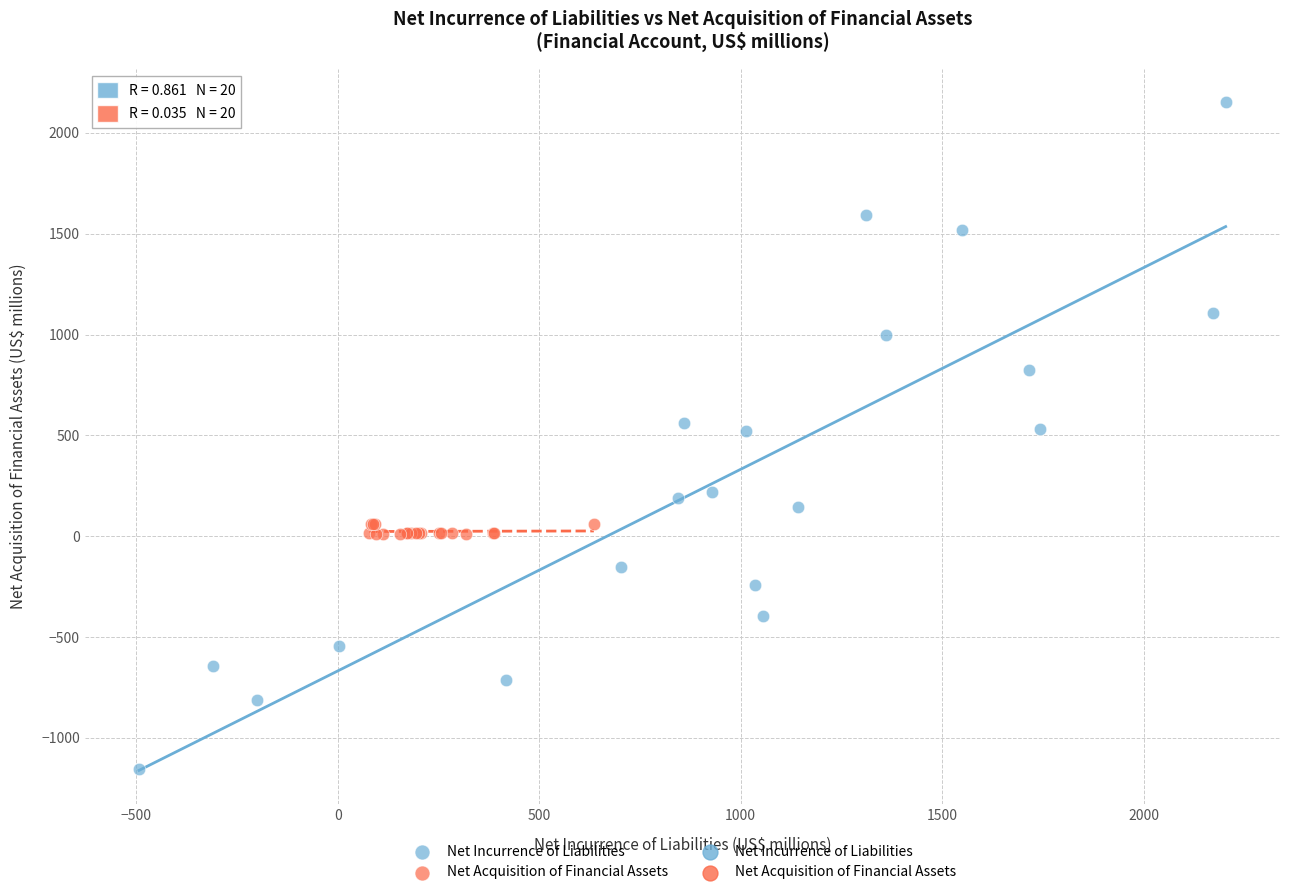

Which series contains the lowest Y value?

Net Incurrence of Liabilities